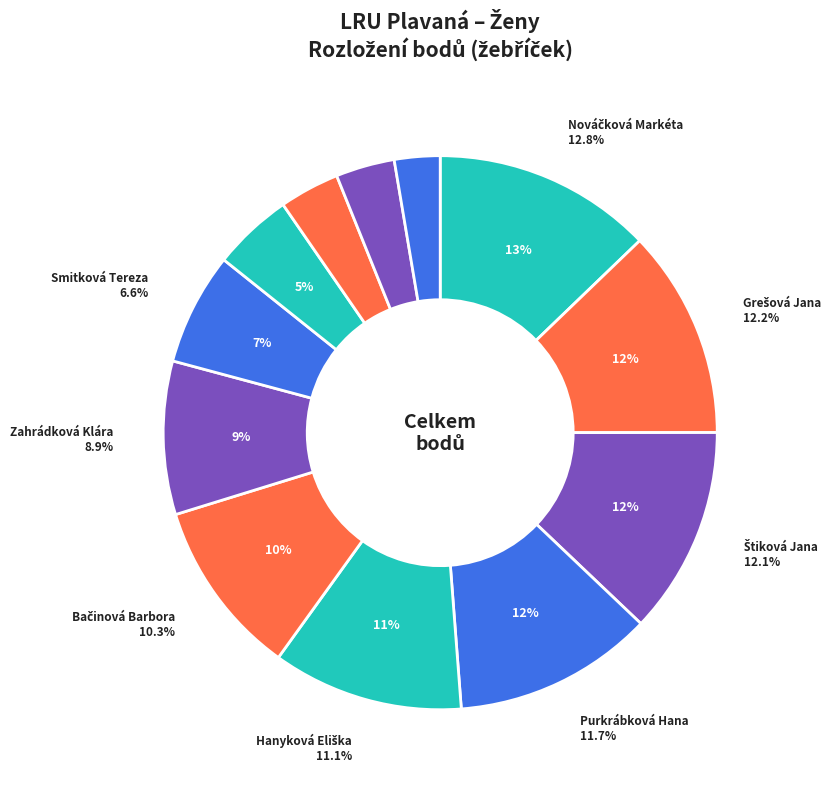

The Danácová Sofie slice represents 1% of the pie. True or false?

False